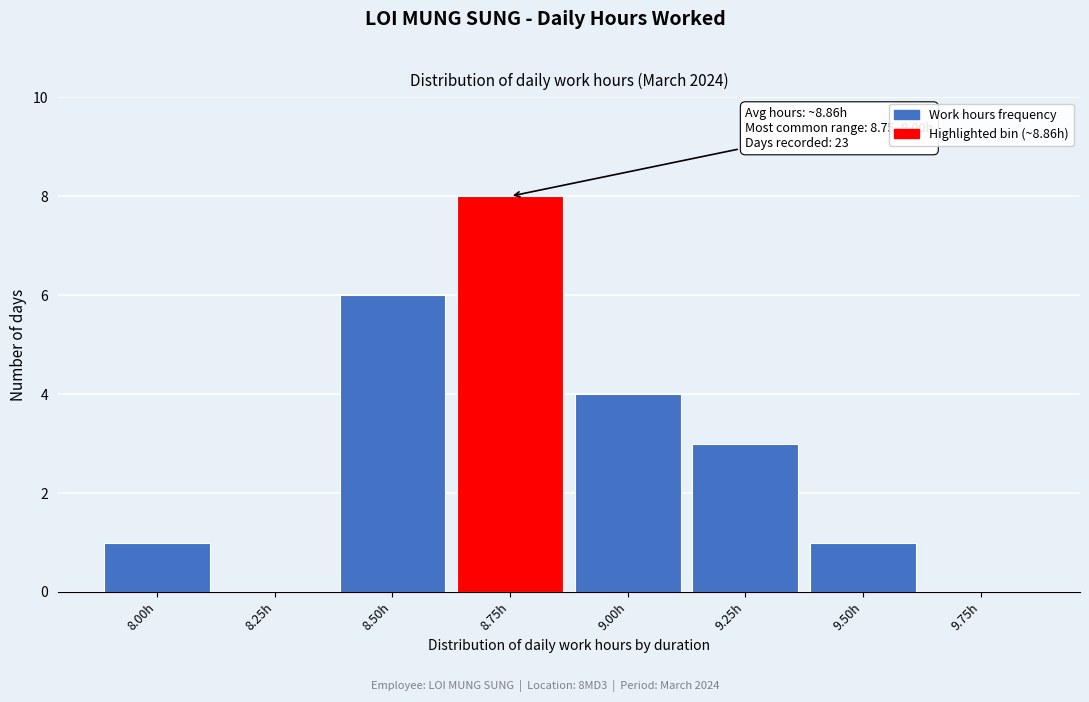

Reading right to left, list all the values displayed in this chart.

9.75h=0	9.50h=1	9.25h=3	9.00h=4	8.75h=8	8.50h=6	8.25h=0	8.00h=1